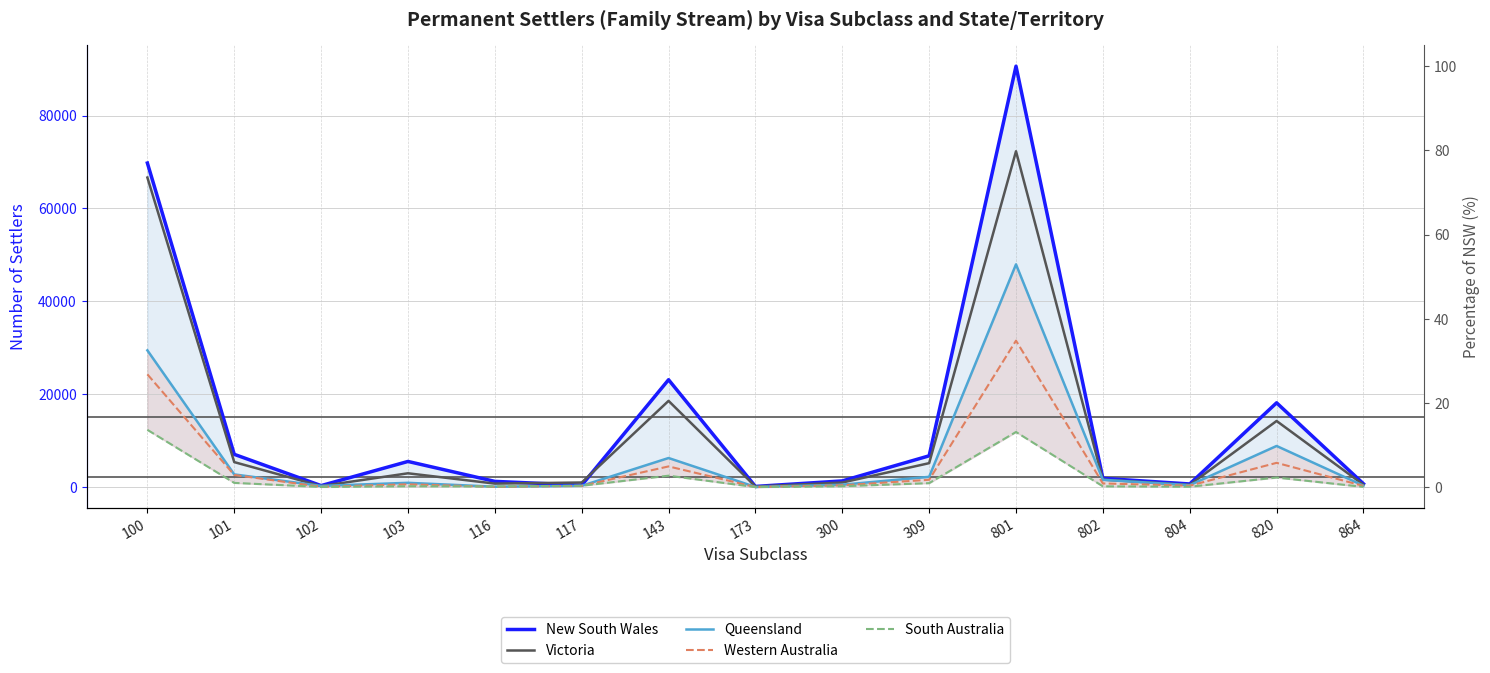

How many interior local peaks does the New South Wales series have?

4